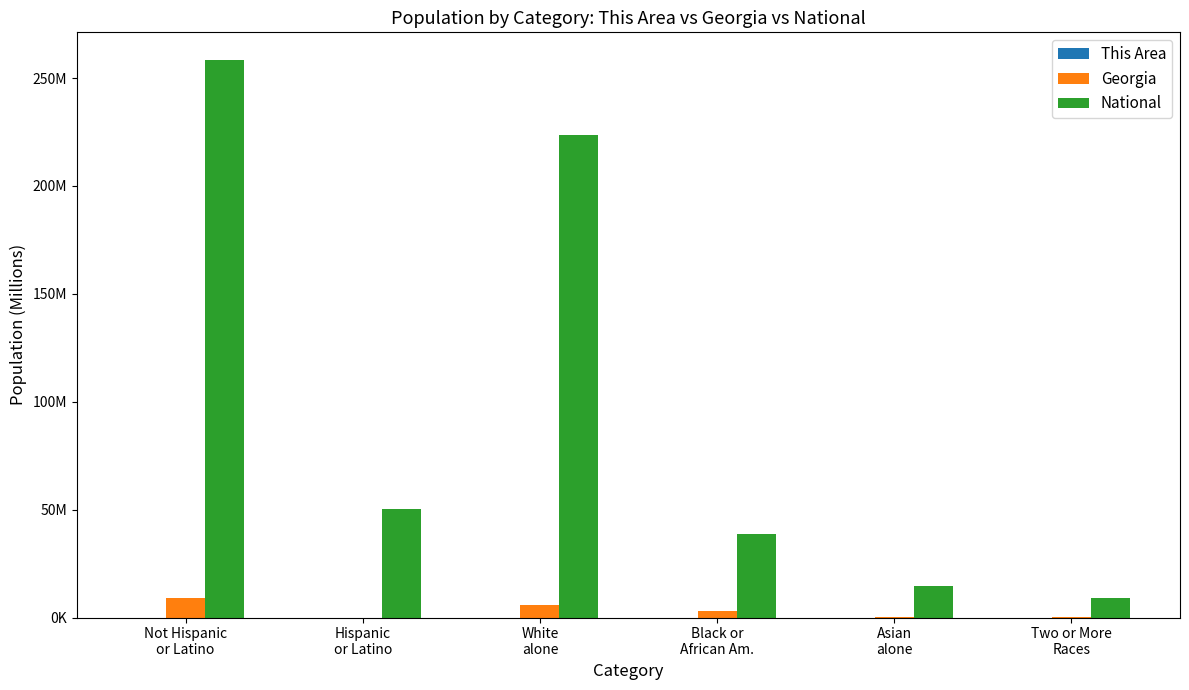

Which has a higher value, Hispanic
or Latino or White
alone?

White
alone